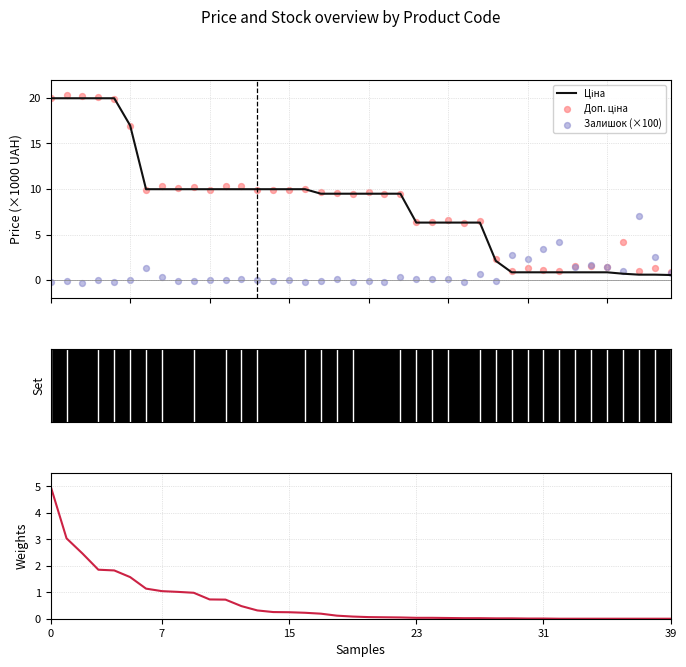

What is the total value across all series at 29?

4.6